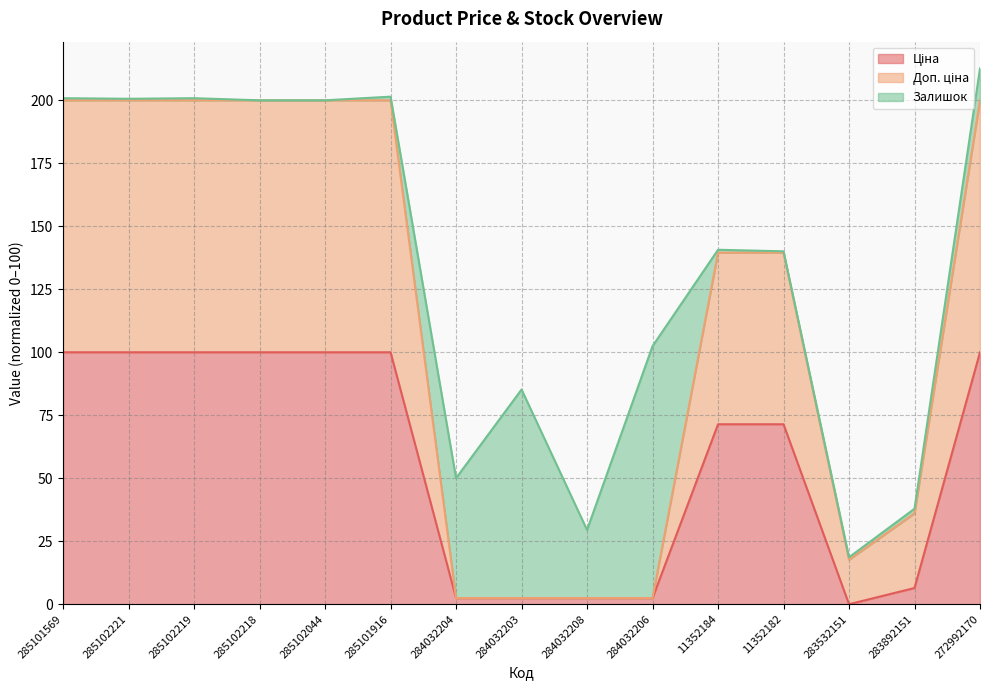

Which has a higher value, 285102218 or 11352182?

285102218